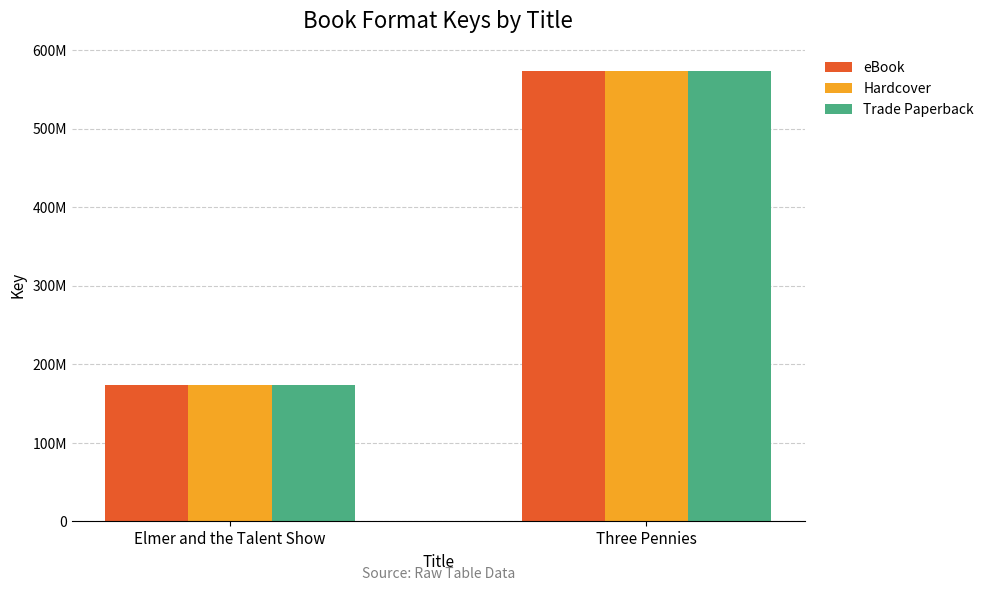

Reading left to right, transcribe all the data shown in this chart.

eBook: Elmer and the Talent Show=174181048	Three Pennies=573358033
Hardcover: Elmer and the Talent Show=174181048	Three Pennies=573358033
Trade Paperback: Elmer and the Talent Show=174181048	Three Pennies=573358033